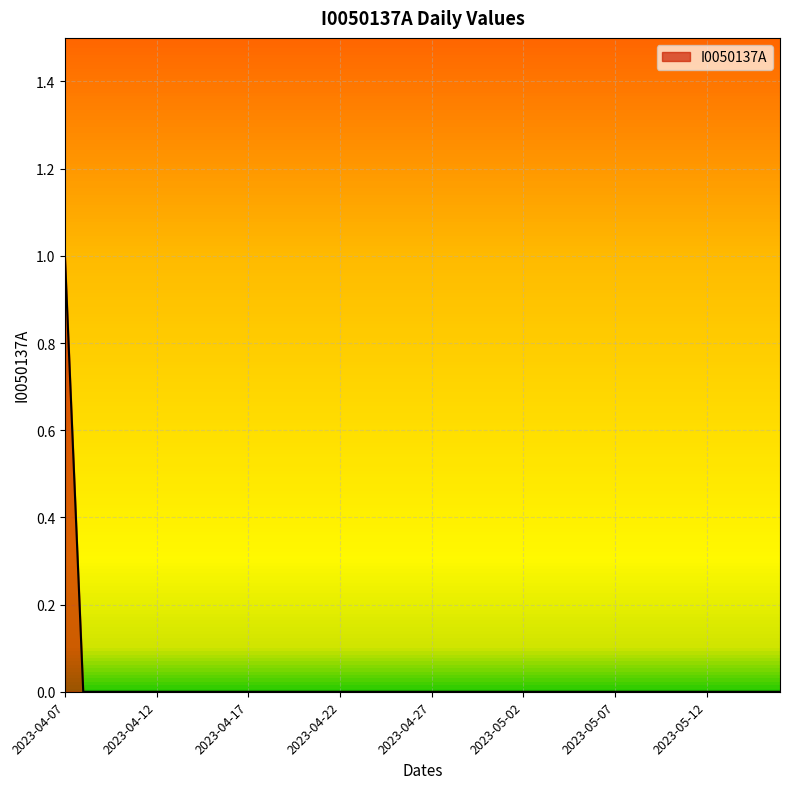

Is this an area chart (filled region under the line)?

Yes